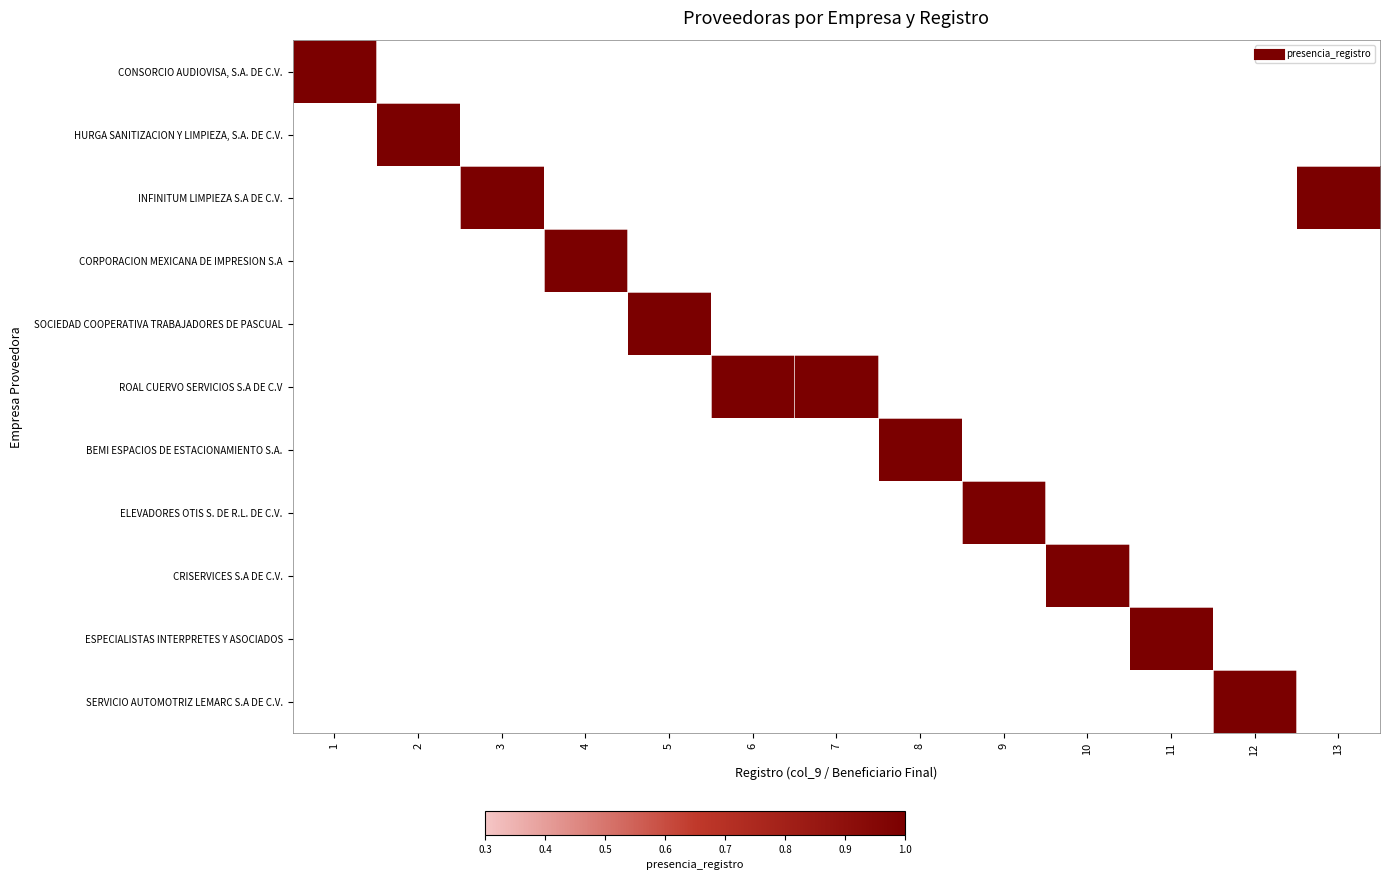

True or false: SOCIEDAD COOPERATIVA TRABAJADORES DE PASCUAL has a value of 0 at 9.

True